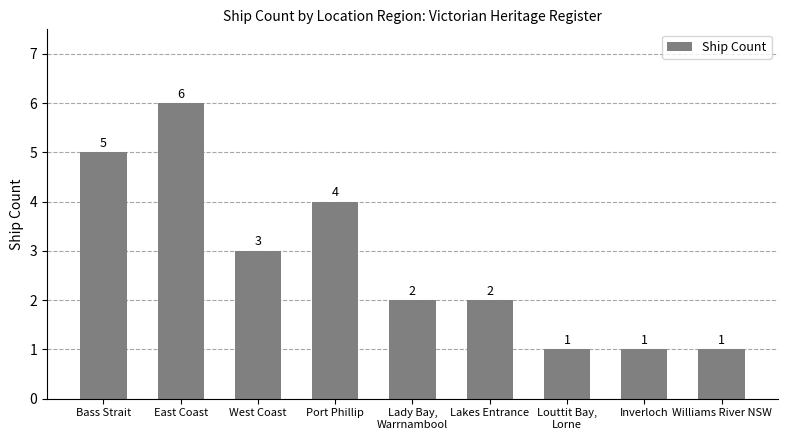

Where is the data nearest to the value 3?

West Coast